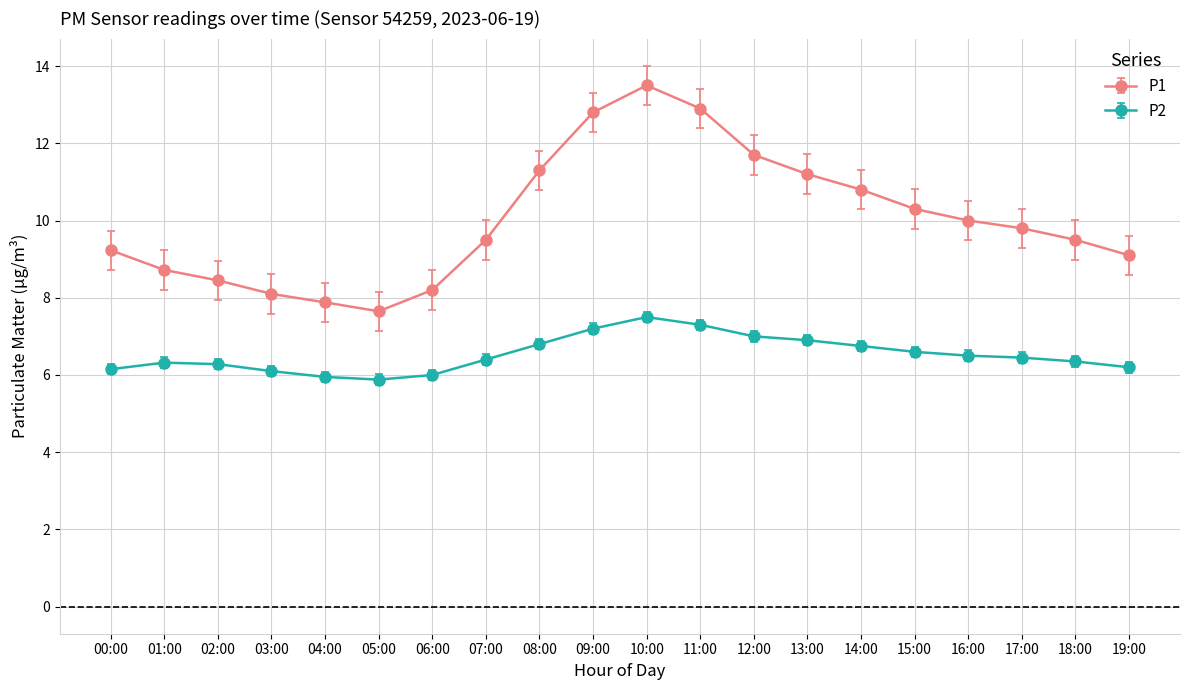

What is the value of the P2 point at the 14th from the left?

6.9